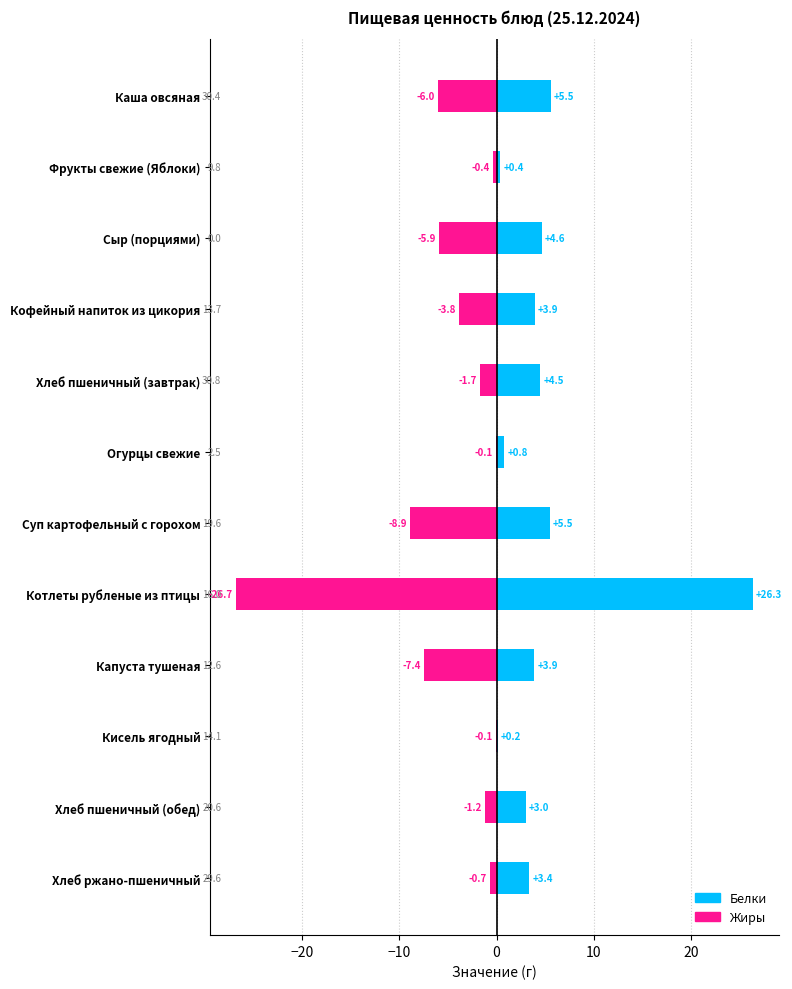

What is the spread (max minus min) of values at Котлеты рубленые из птицы?

53.1